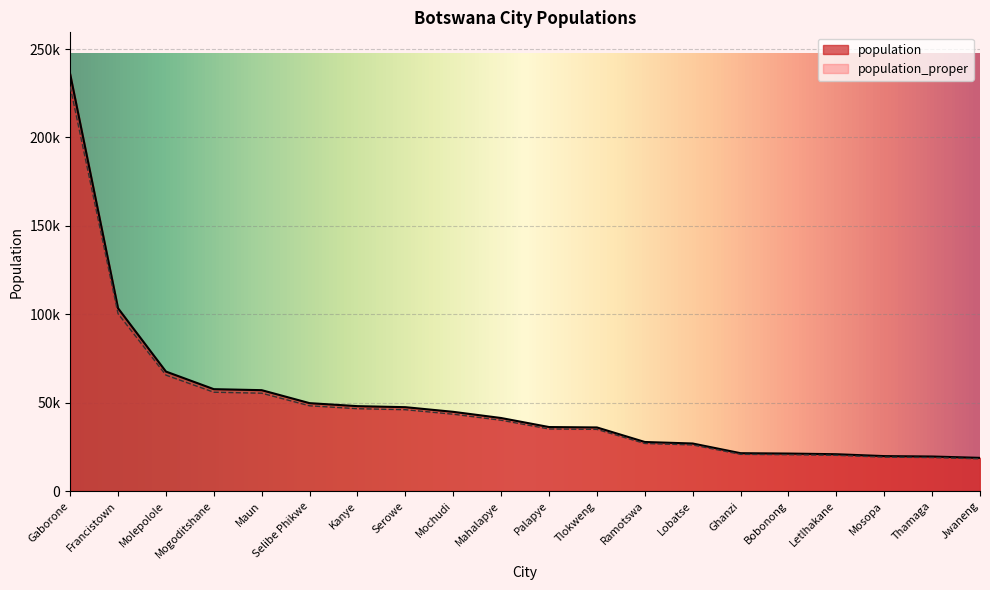

Reading left to right, transcribe all the data shown in this chart.

population: Gaborone=235884.0	Francistown=103417.0	Molepolole=67598.0	Mogoditshane=57637.0	Maun=57067.0	Selibe Phikwe=49724.0	Kanye=48028.0	Serowe=47447.0	Mochudi=44815.0	Mahalapye=41316.0	Palapye=36211.0	Tlokweng=35982.0	Ramotswa=27760.0	Lobatse=26900.0	Ghanzi=21420.0	Bobonong=21216.0	Letlhakane=20841.0	Mosopa=19780.0	Thamaga=19547.0	Jwaneng=18784.0
population_proper: Gaborone=228807.5	Francistown=100314.5	Molepolole=65570.1	Mogoditshane=55907.9	Maun=55355.0	Selibe Phikwe=48232.3	Kanye=46587.2	Serowe=46023.6	Mochudi=43470.5	Mahalapye=40076.5	Palapye=35124.7	Tlokweng=34902.5	Ramotswa=26927.2	Lobatse=26093.0	Ghanzi=20777.4	Bobonong=20579.5	Letlhakane=20215.8	Mosopa=19186.6	Thamaga=18960.6	Jwaneng=18220.5